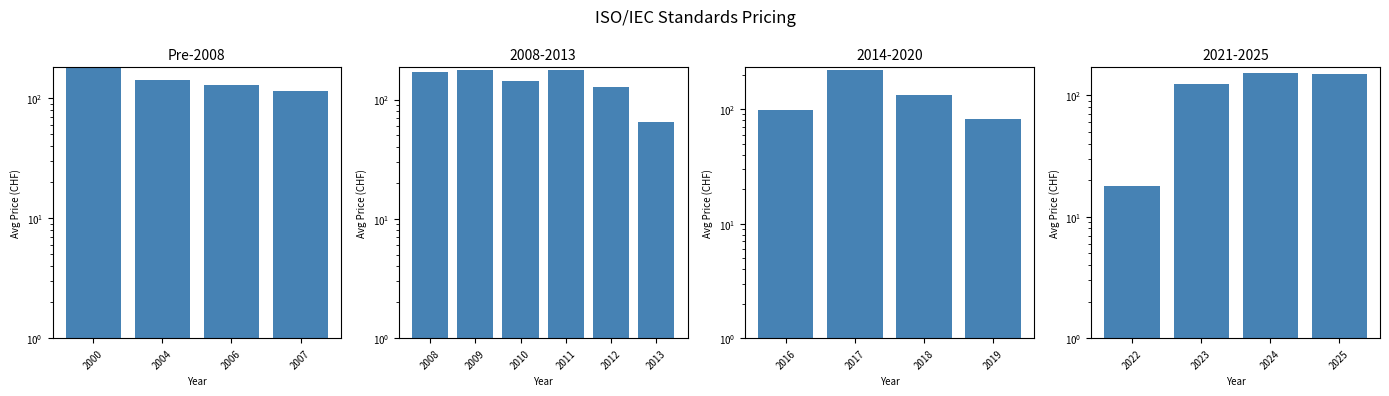

How many values are below 143?

2